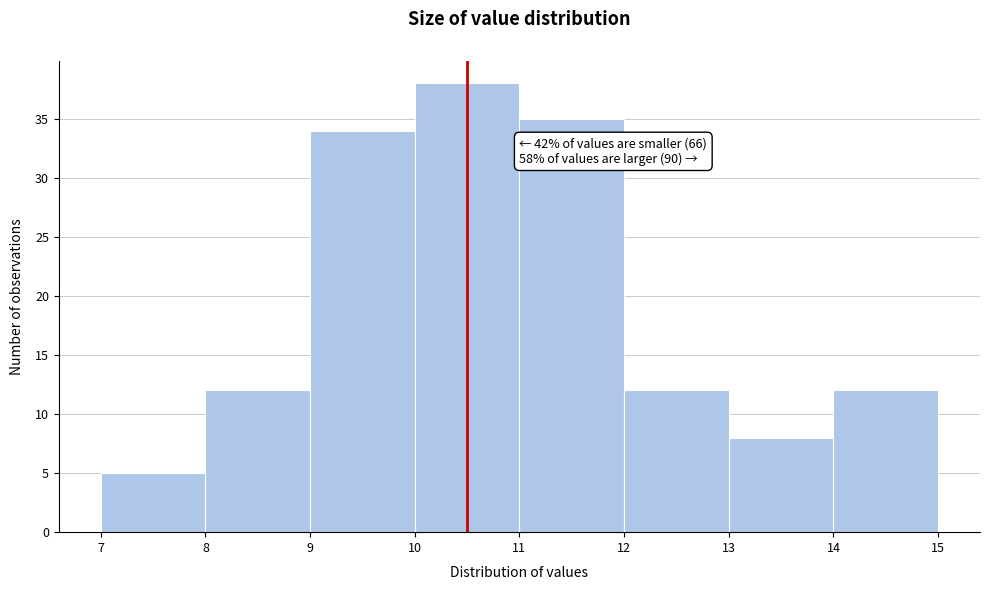

Over which range of the x-axis is the bar tallest?

10 to 11